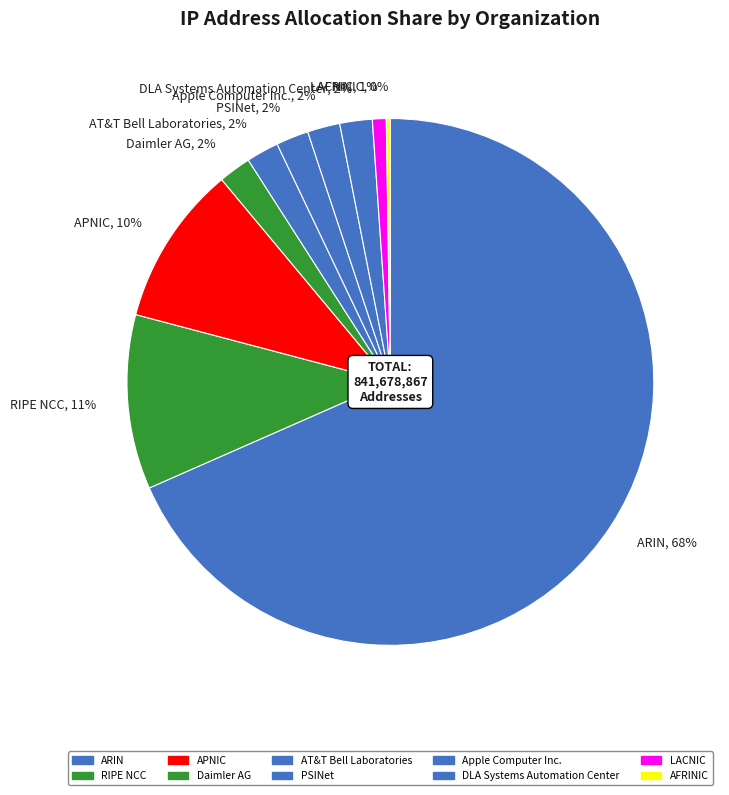

To the nearest percent, what percentage of the pie is LACNIC?

1%